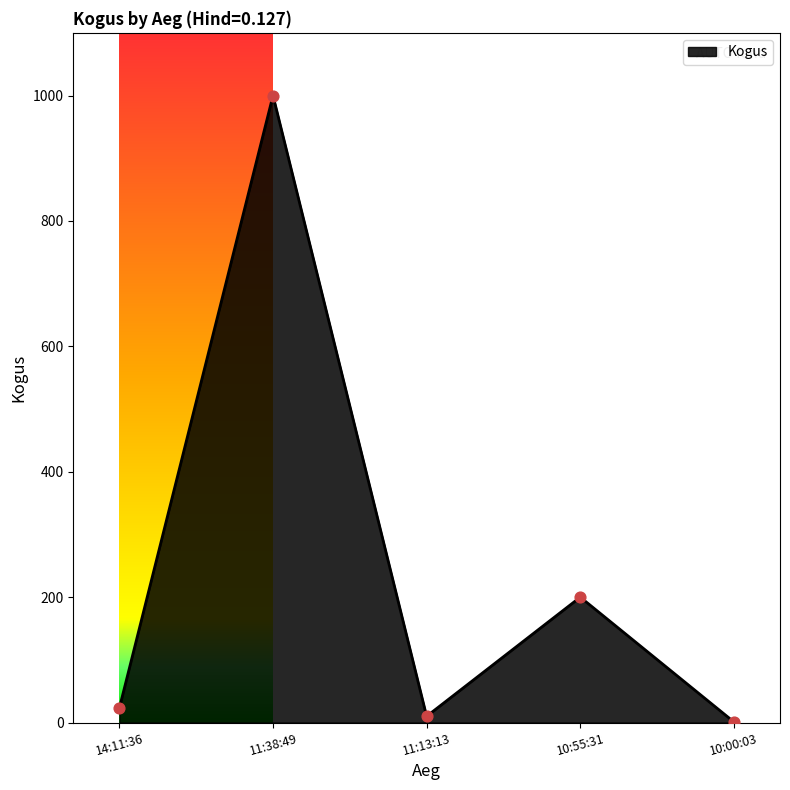

What is the change in value from 14:11:36 to 11:38:49?

+977